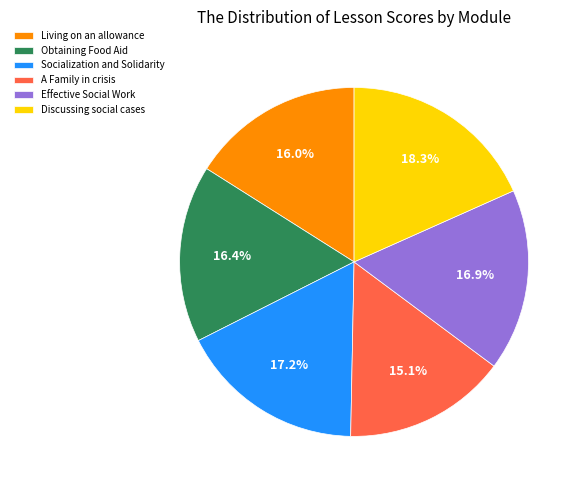

Which slice is the largest?

Discussing social cases